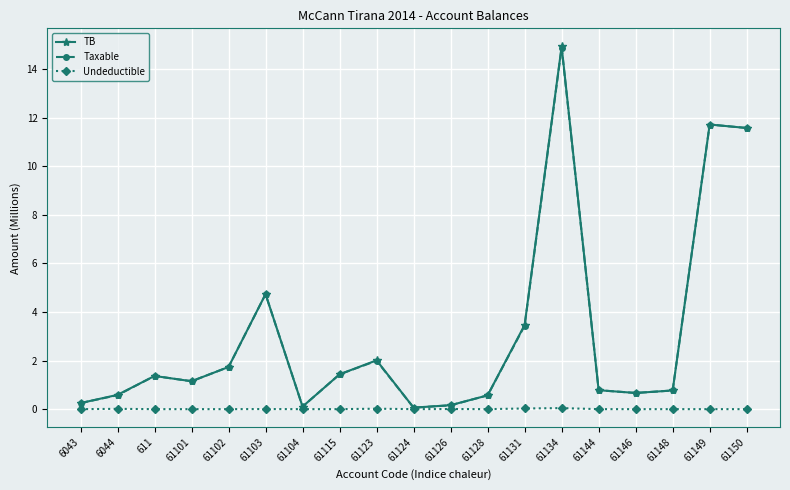

Does the chart have visible grid lines?

Yes